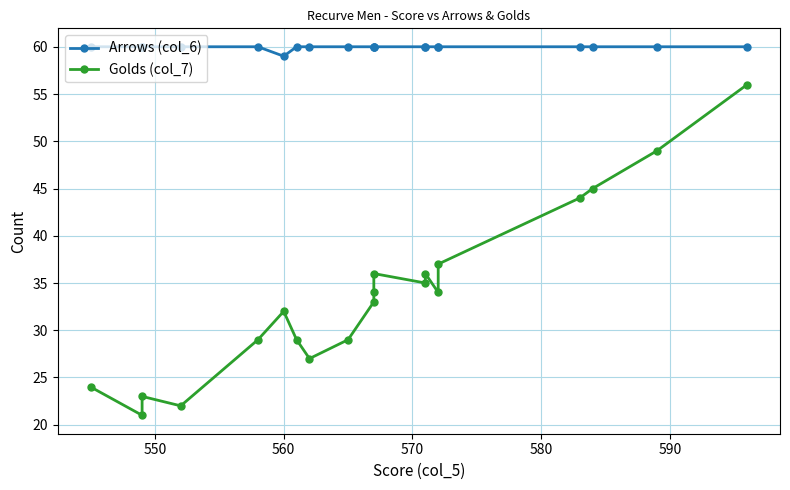

What is the average value of the Arrows (col_6) series?

60